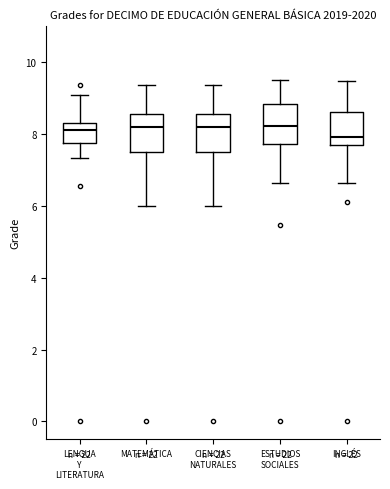

Reading left to right, transcribe this box plot: for each box, give where its median line is, the range the box spans, and where its two whiskers end, as read against the y-axis. The values are not printed on the chart, so give them approximately, as read against the axis.

LENGUA Y LITERATURA: median 8.0, box 7.8 to 8.4, whiskers 7.4 to 9.0
MATEMÁTICA: median 8.2, box 7.6 to 8.6, whiskers 6.0 to 9.4
CIENCIAS NATURALES: median 8.2, box 7.6 to 8.6, whiskers 6.0 to 9.4
ESTUDIOS SOCIALES: median 8.2, box 7.8 to 8.8, whiskers 6.6 to 9.6
INGLÉS: median 8.0, box 7.8 to 8.6, whiskers 6.6 to 9.4